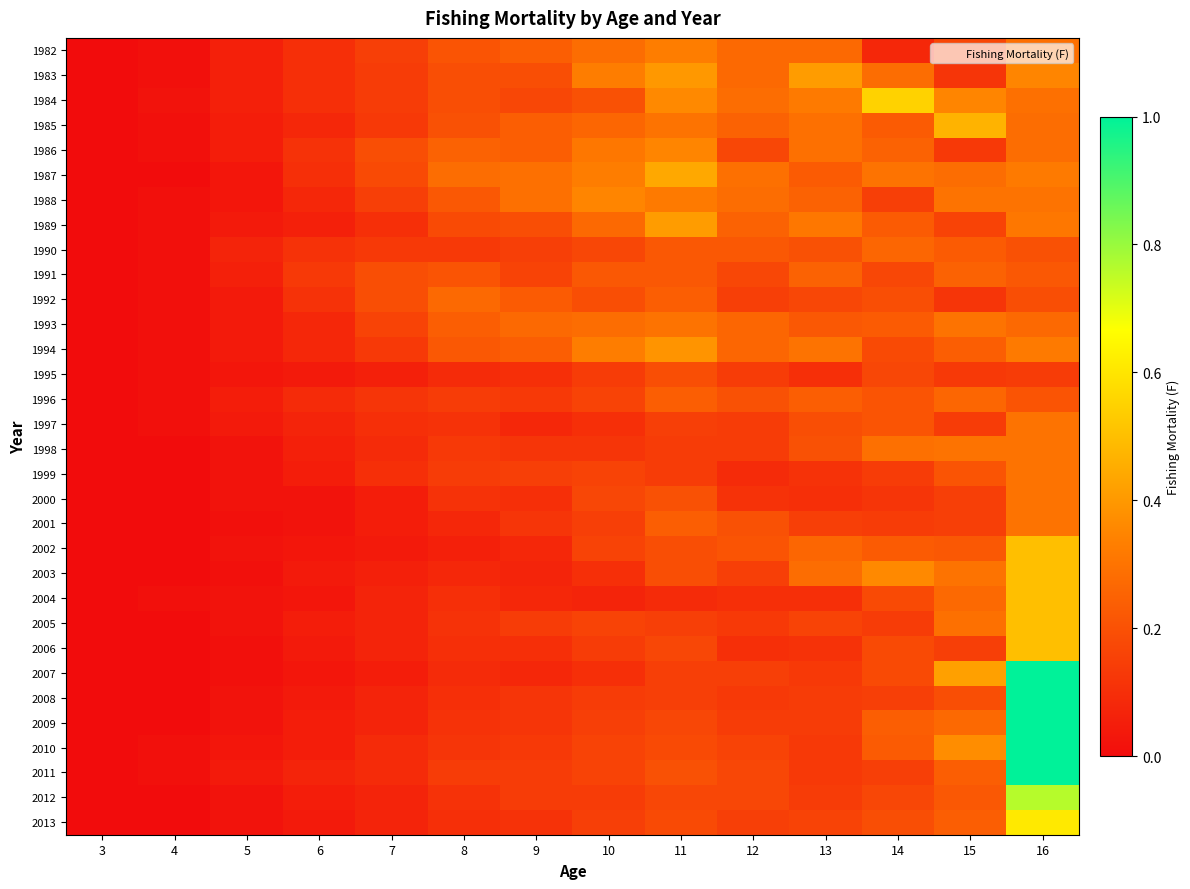

Which has a higher value, 13 or 12?

13